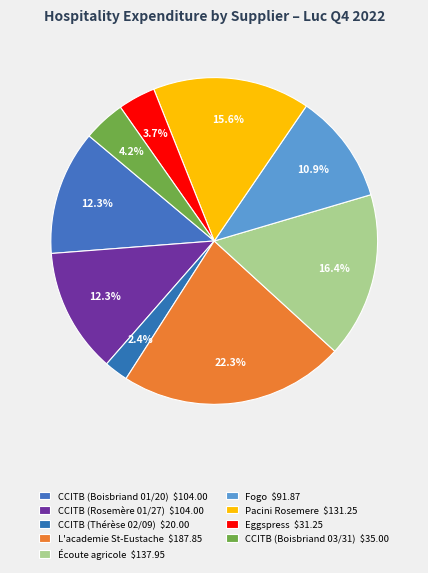

To the nearest percent, what is the combined percentage of Fogo and CCITB (Thérèse 02/09)?

13%